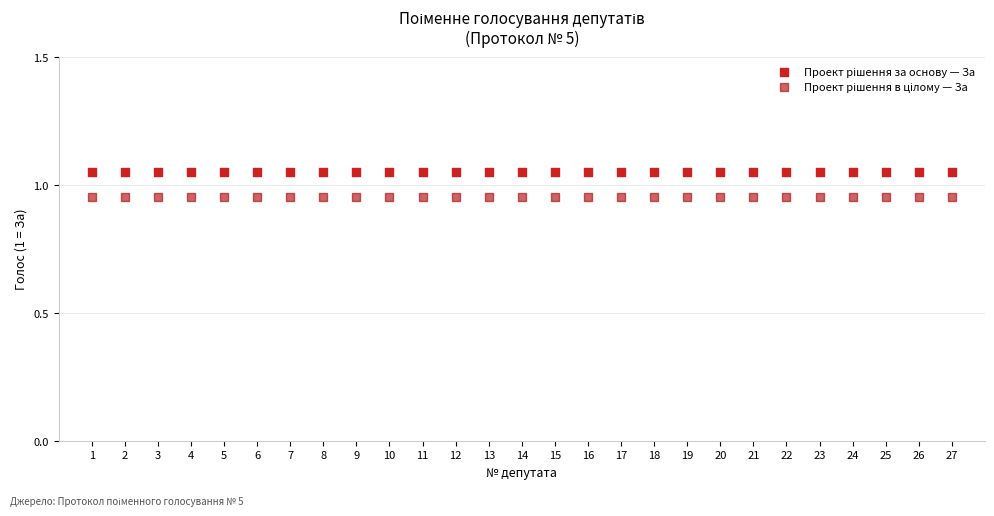

How many data points are displayed?

54